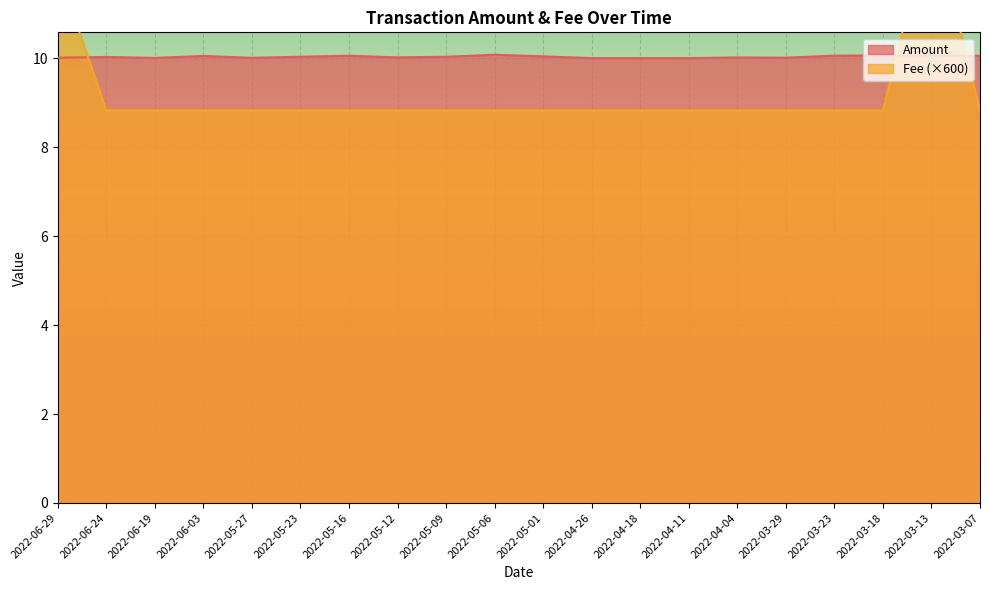

Where is the first local maximum for Fee?

2022-03-13